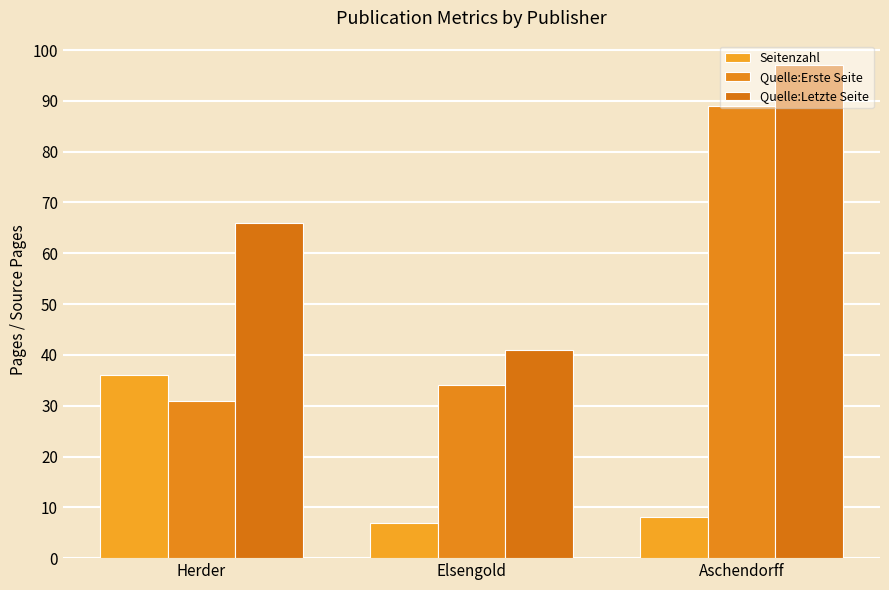

Does the chart contain any negative values?

No